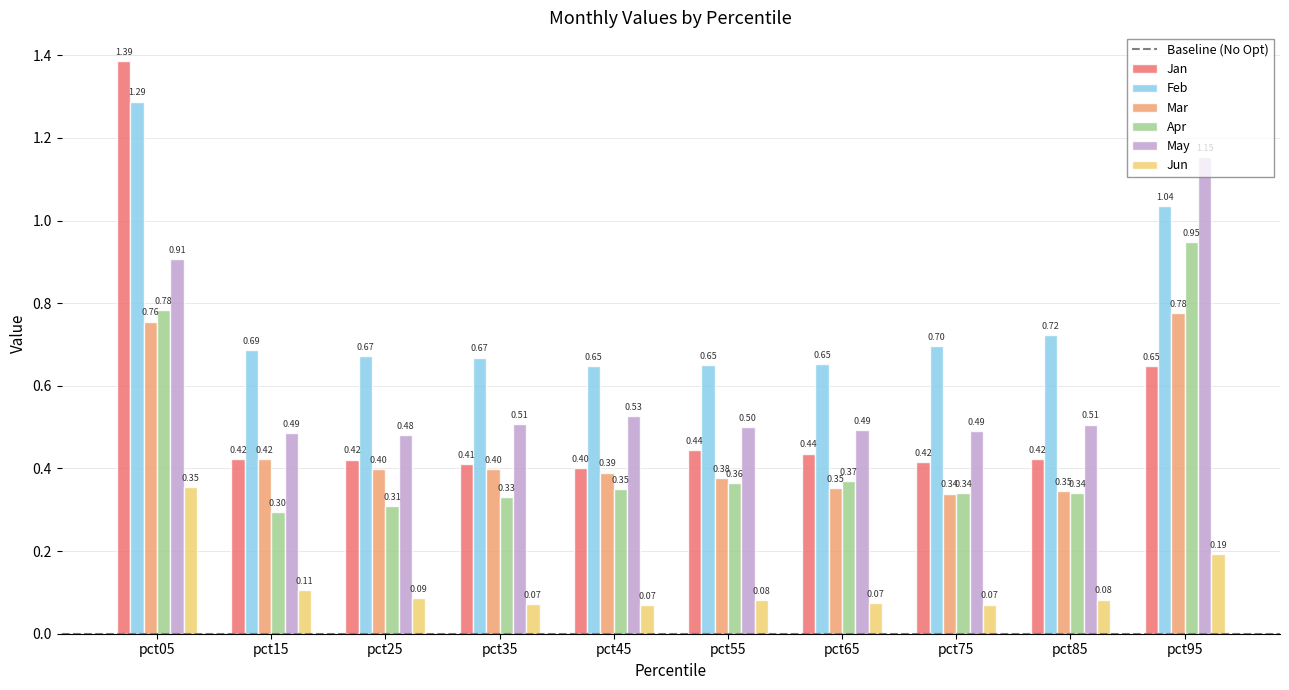

Which series has the largest total across all categories?

Feb